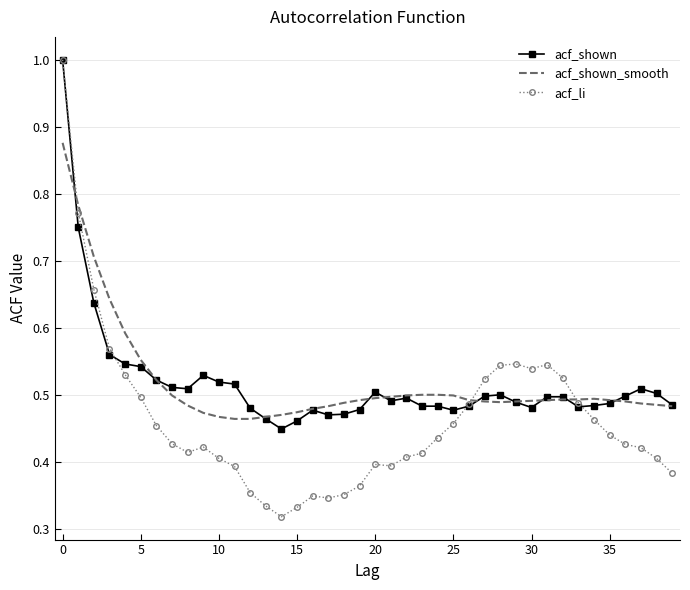

What is the maximum value shown in the chart?

1.0